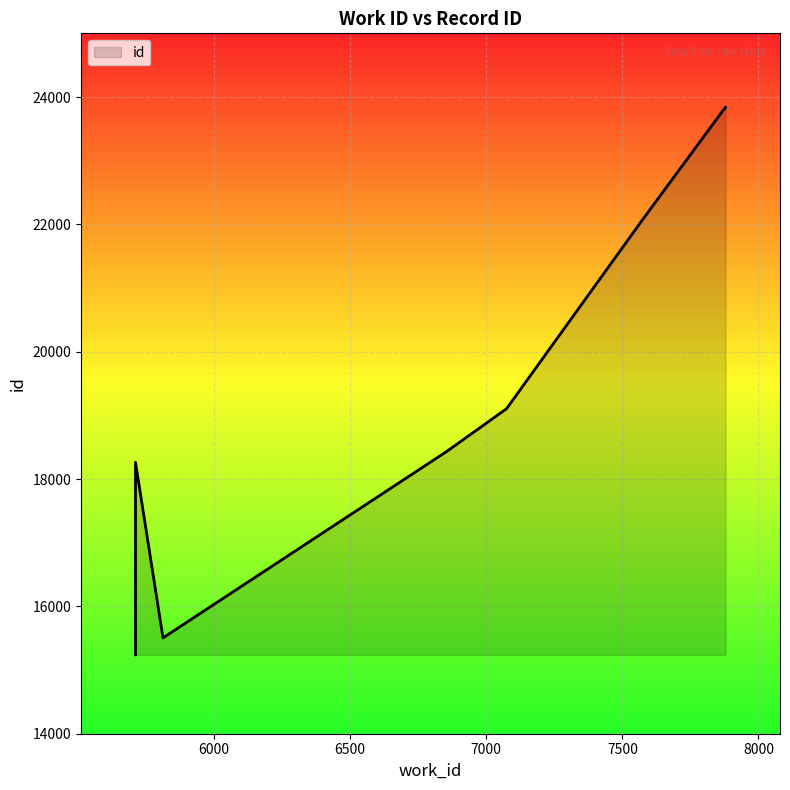

What is the difference between the maximum and minimum values?

8598